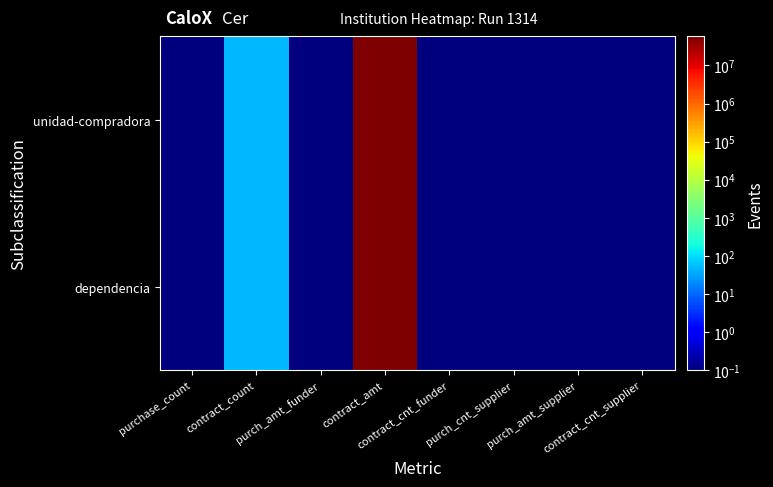

Reading left to right, extract all data points from this chart.

dependencia: purchase_count=0.1	contract_count=48.0	purch_amt_funder=0.1	contract_amt=58047959.6	contract_cnt_funder=0.1	purch_cnt_supplier=0.1	purch_amt_supplier=0.1	contract_cnt_supplier=0.1
unidad-compradora: purchase_count=0.1	contract_count=48.0	purch_amt_funder=0.1	contract_amt=58047959.6	contract_cnt_funder=0.1	purch_cnt_supplier=0.1	purch_amt_supplier=0.1	contract_cnt_supplier=0.1